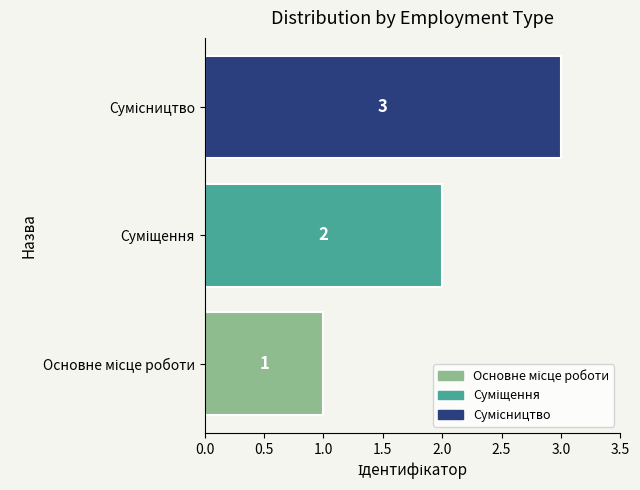

Are the bars horizontal?

Yes